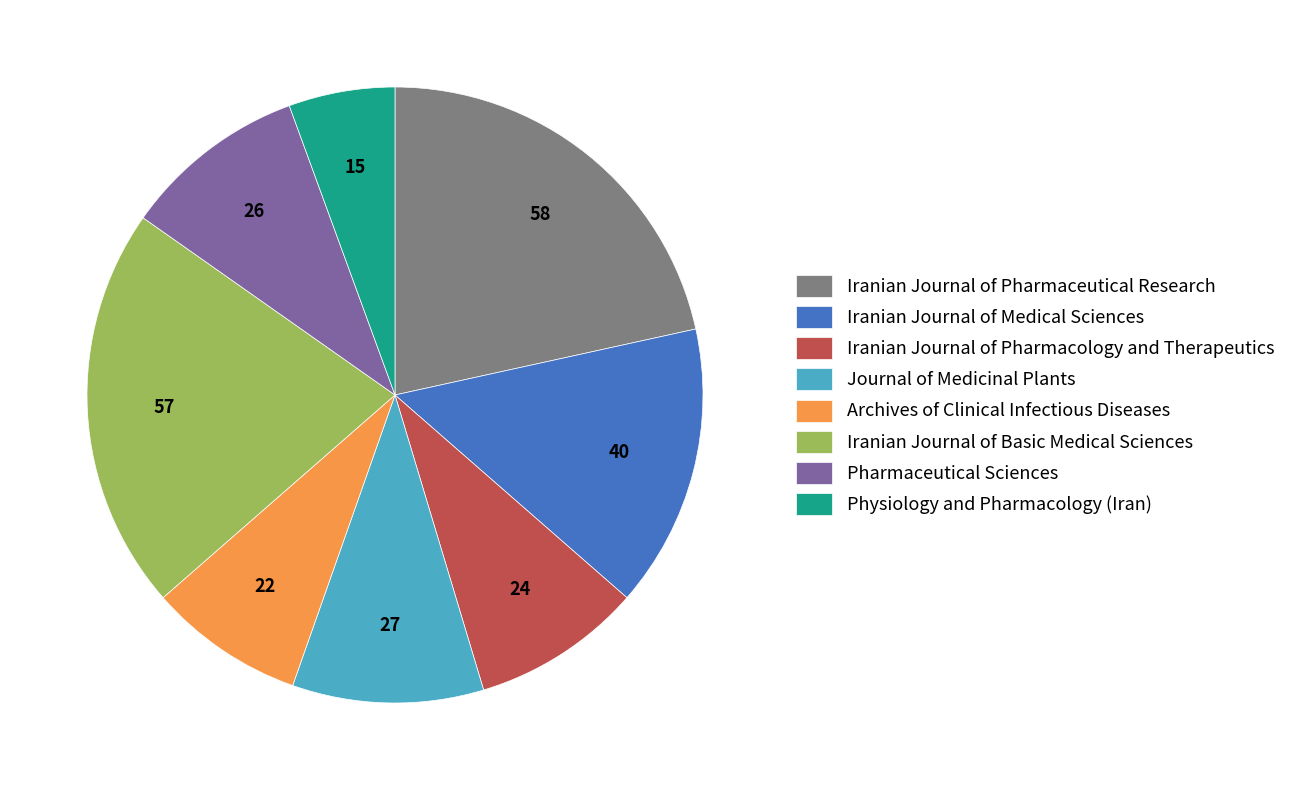

What is the smallest slice in the pie chart?

Physiology and Pharmacology (Iran)